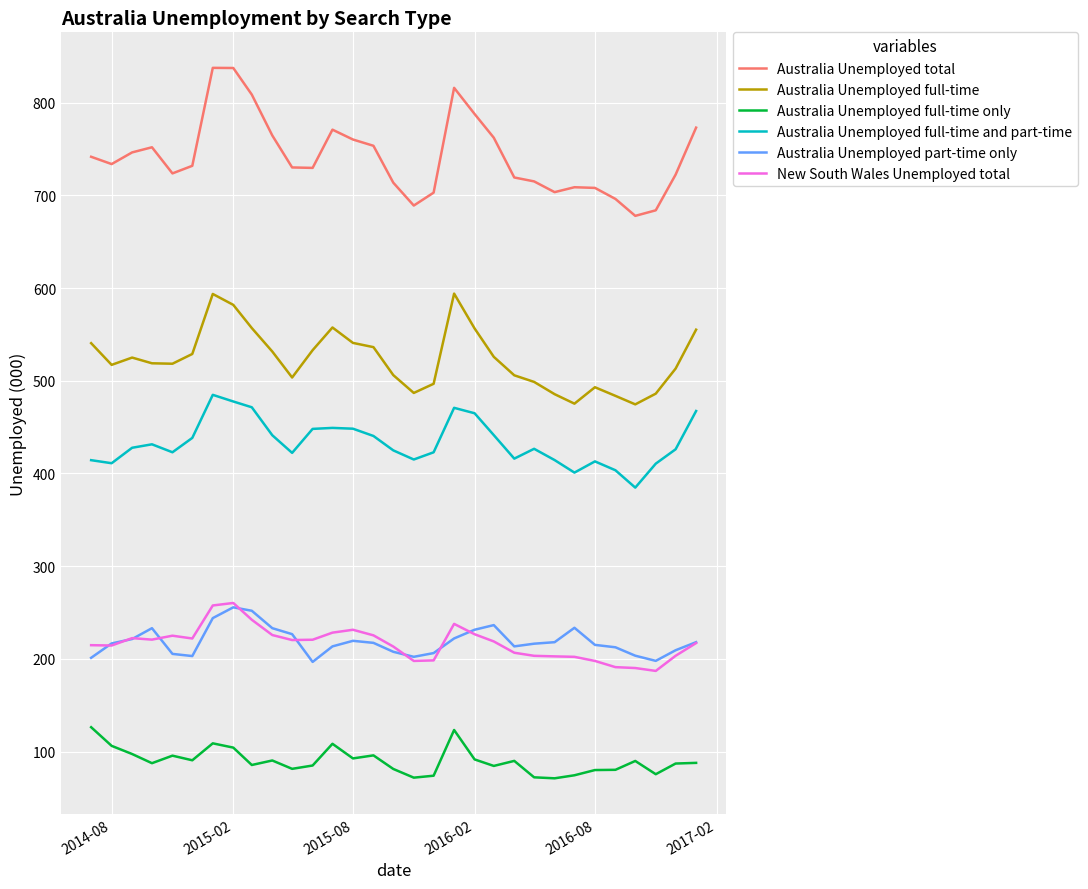

Which series has the widest spread of values?

Australia Unemployed total